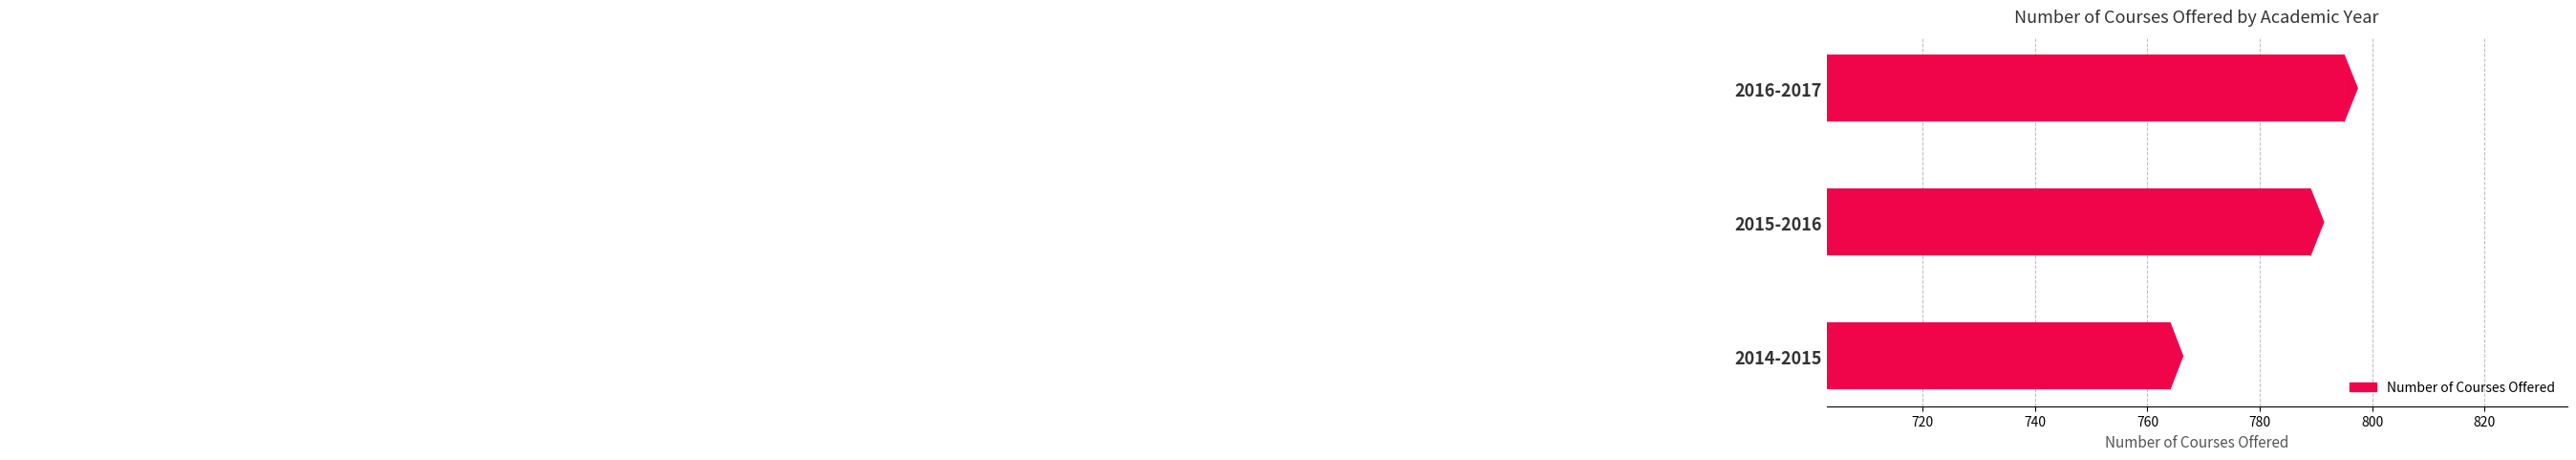

True or false: the data shows 280 at 2014-2015.

False